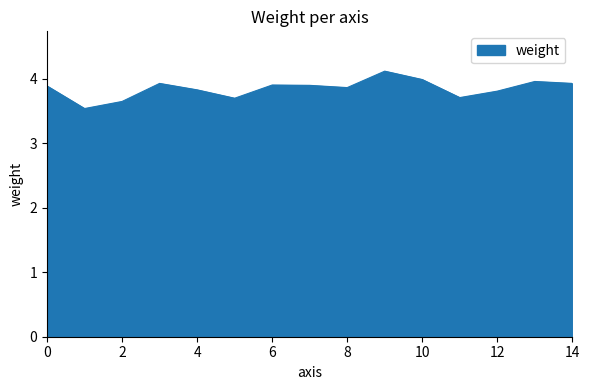

What is the smallest value displayed?

3.5